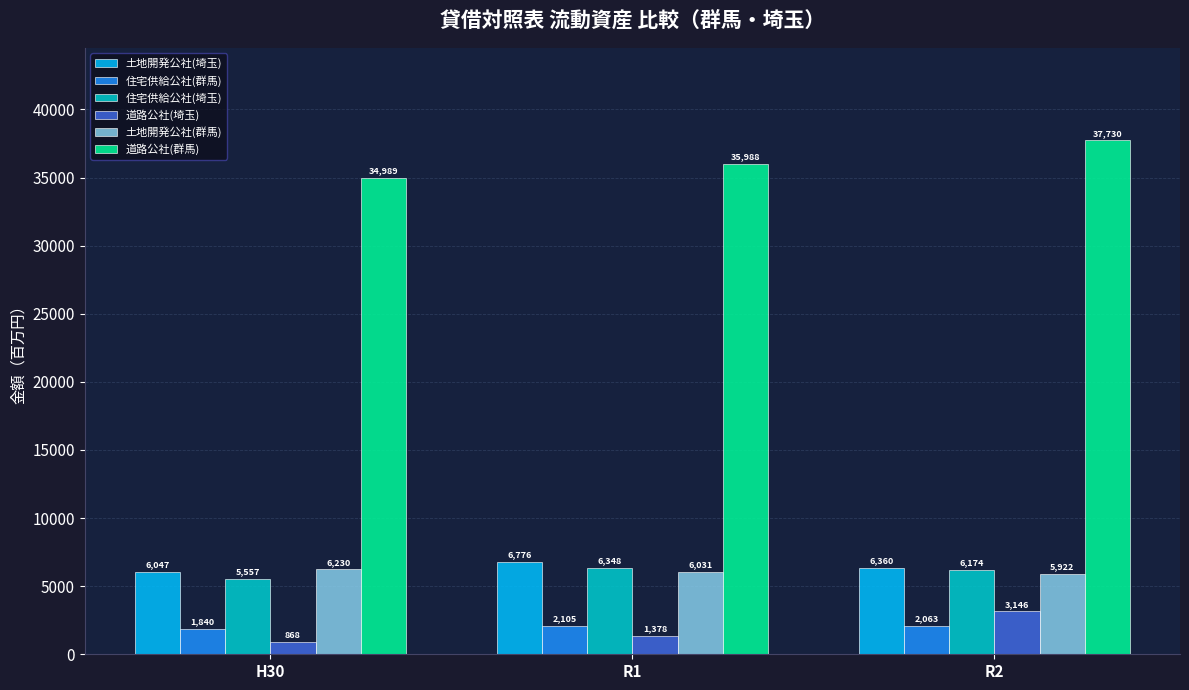

Which series has the widest spread of values?

道路公社(群馬)